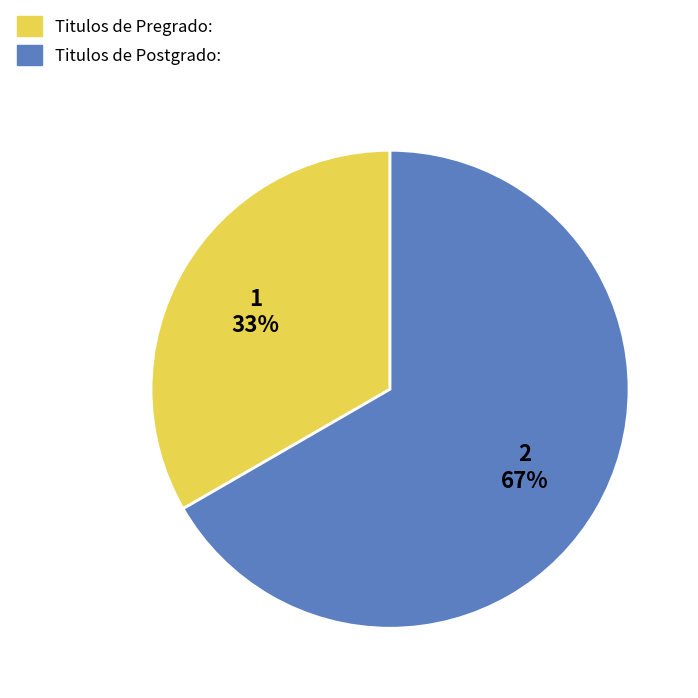

To the nearest percent, what is the average slice percentage?

50%